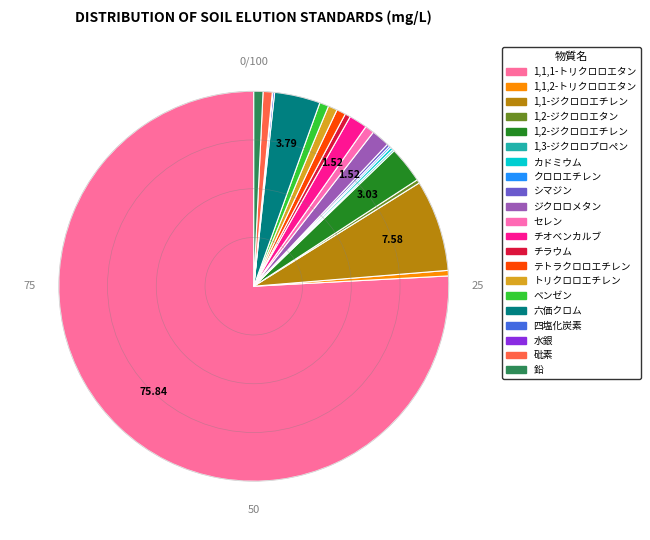

What is the smallest slice in the pie chart?

水銀